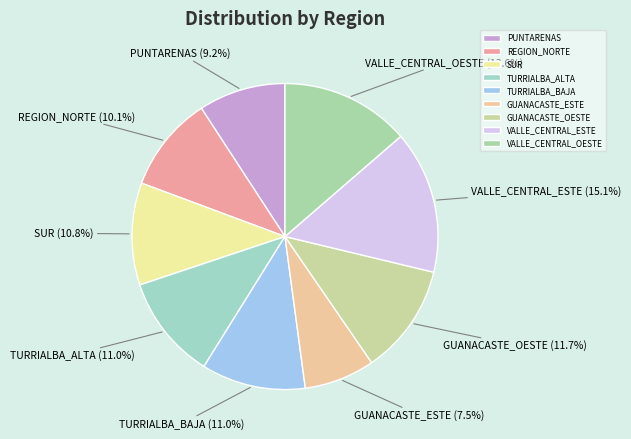

Which category has the biggest portion of the pie?

VALLE_CENTRAL_ESTE